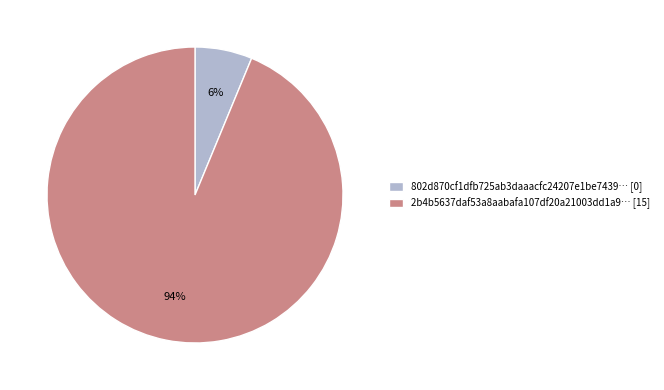

To the nearest percent, what is the average slice percentage?

50%